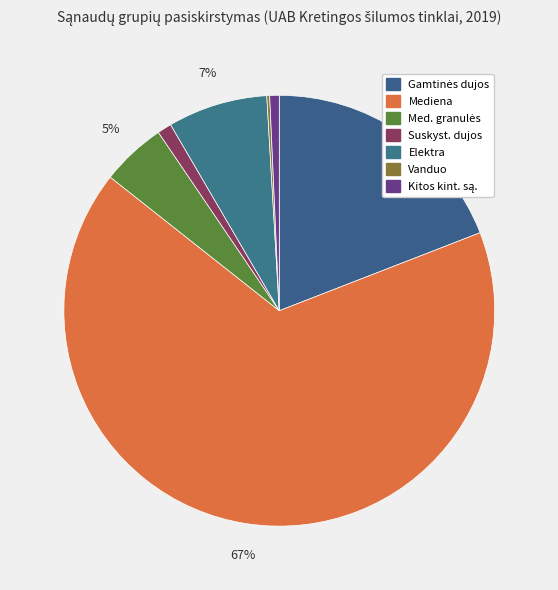

How many slices are in this pie chart?

7